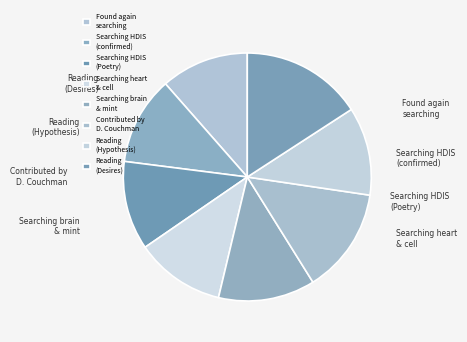

To the nearest percent, what percentage of the pie is Reading (Desires)?

16%